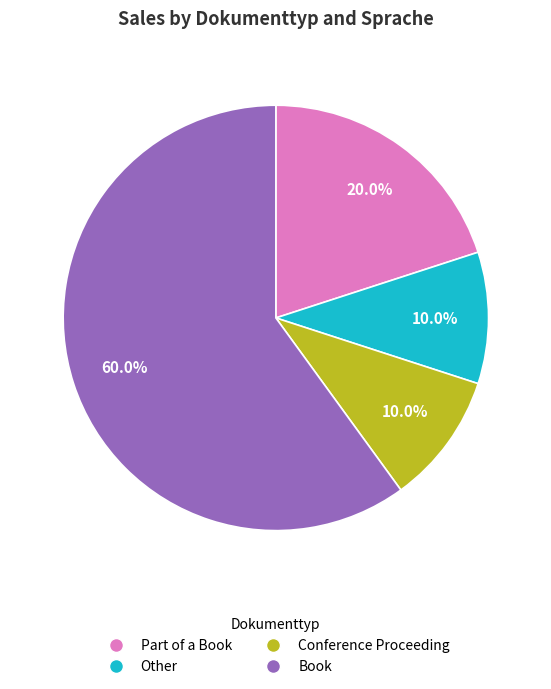

Does any single category account for the majority?

Yes